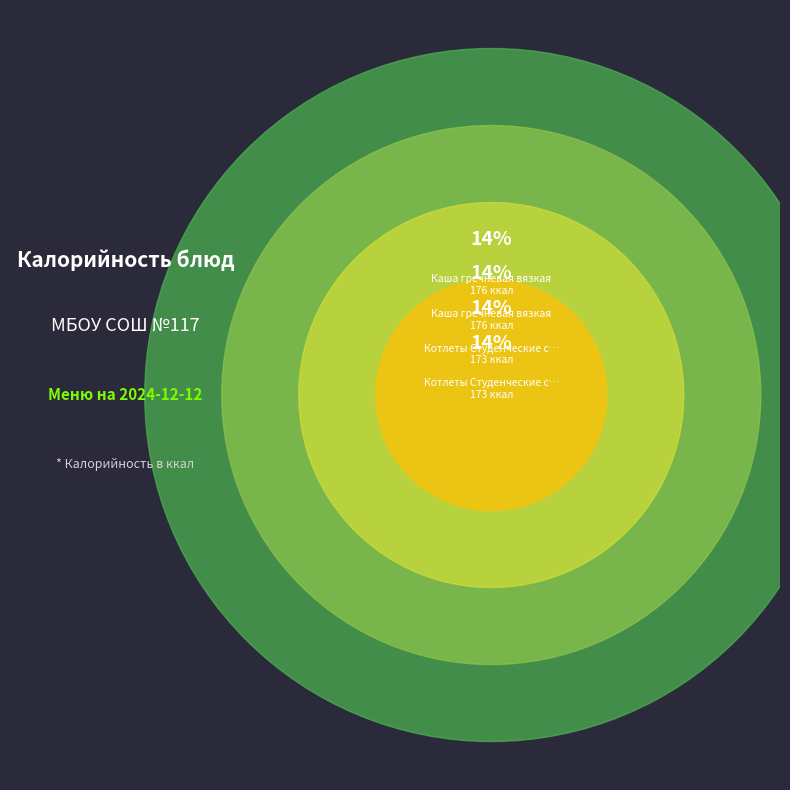

To the nearest percent, what is the difference between the Хлеб пшеничный (завтрак) and Котлеты Студенческие с соусом (завтрак) slice percentages?

8%